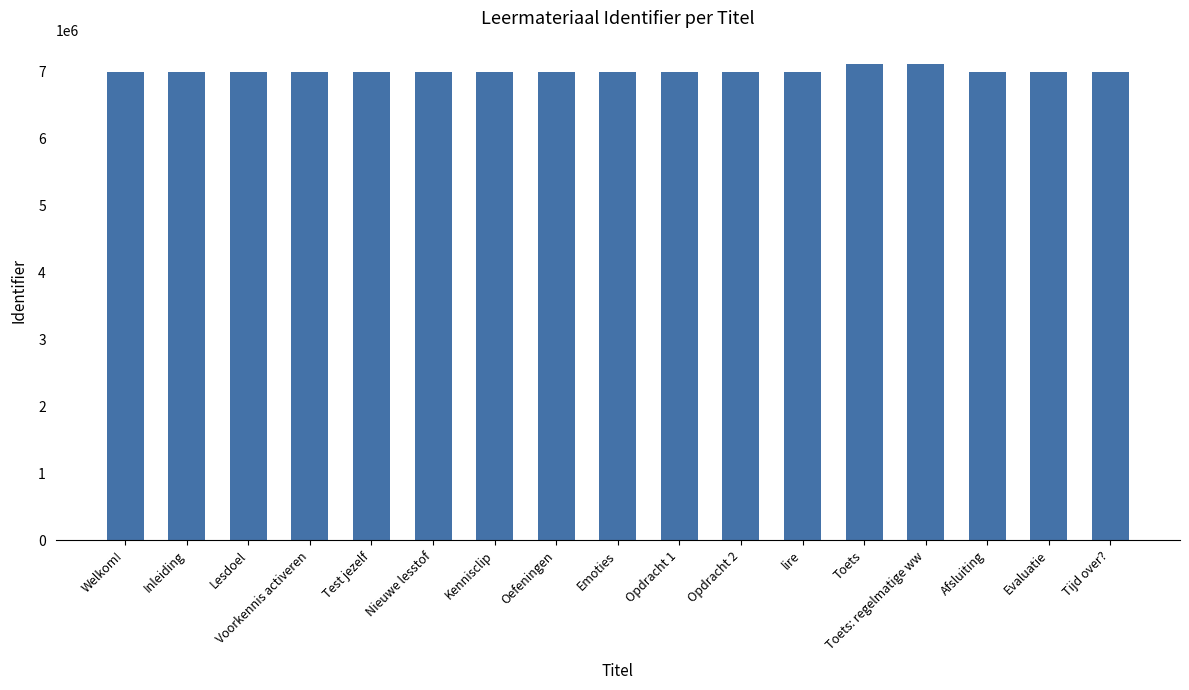

How many bars are there in total?

17